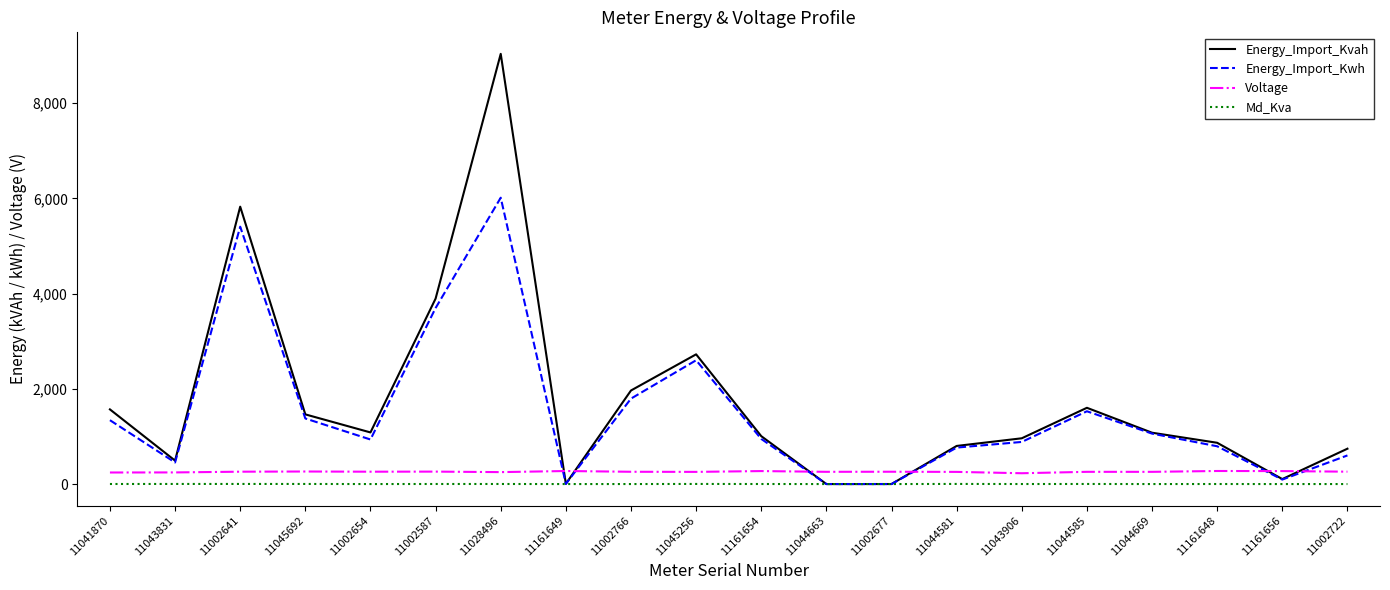

What is the spread (max minus min) of values at 11002654?

1084.3